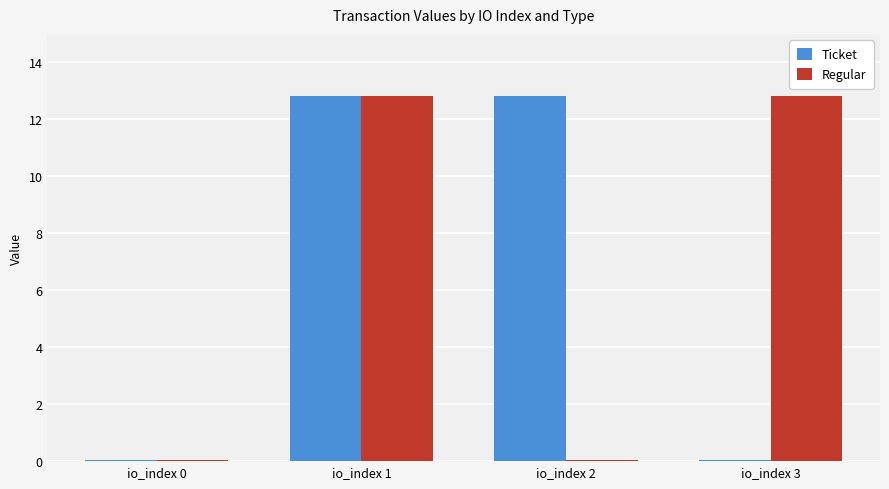

The value of Ticket at io_index 1 is 12.8. True or false?

True